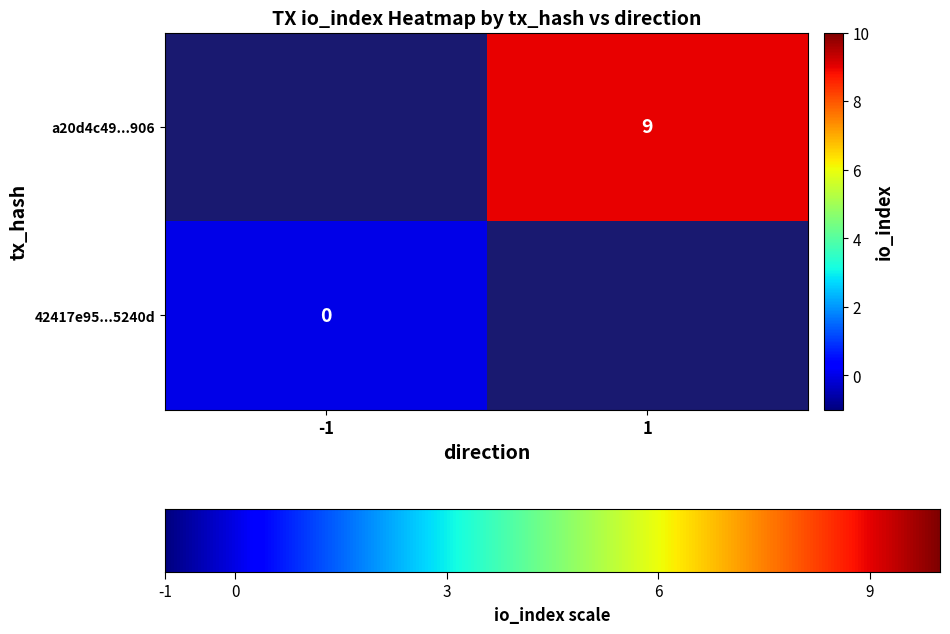

How many distinct data groups are displayed?

2